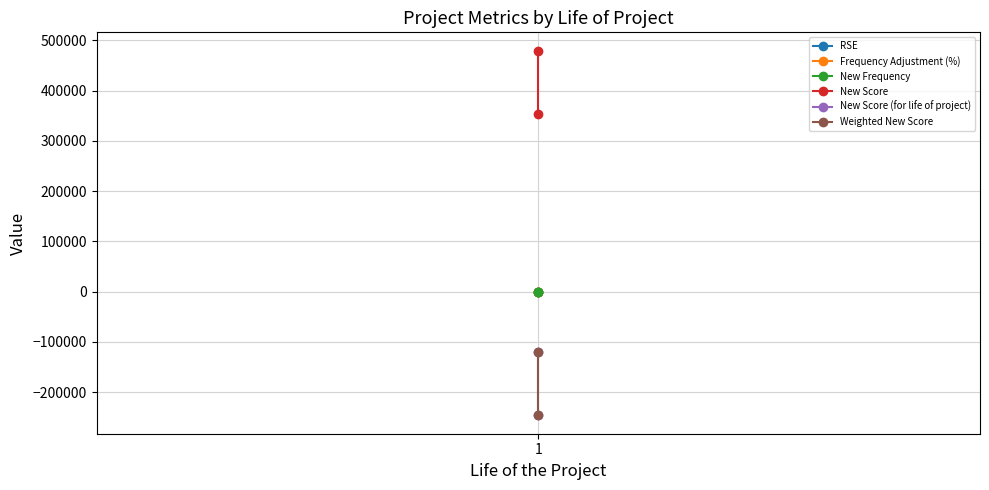

At which label does Frequency Adjustment (%) reach its minimum?

1